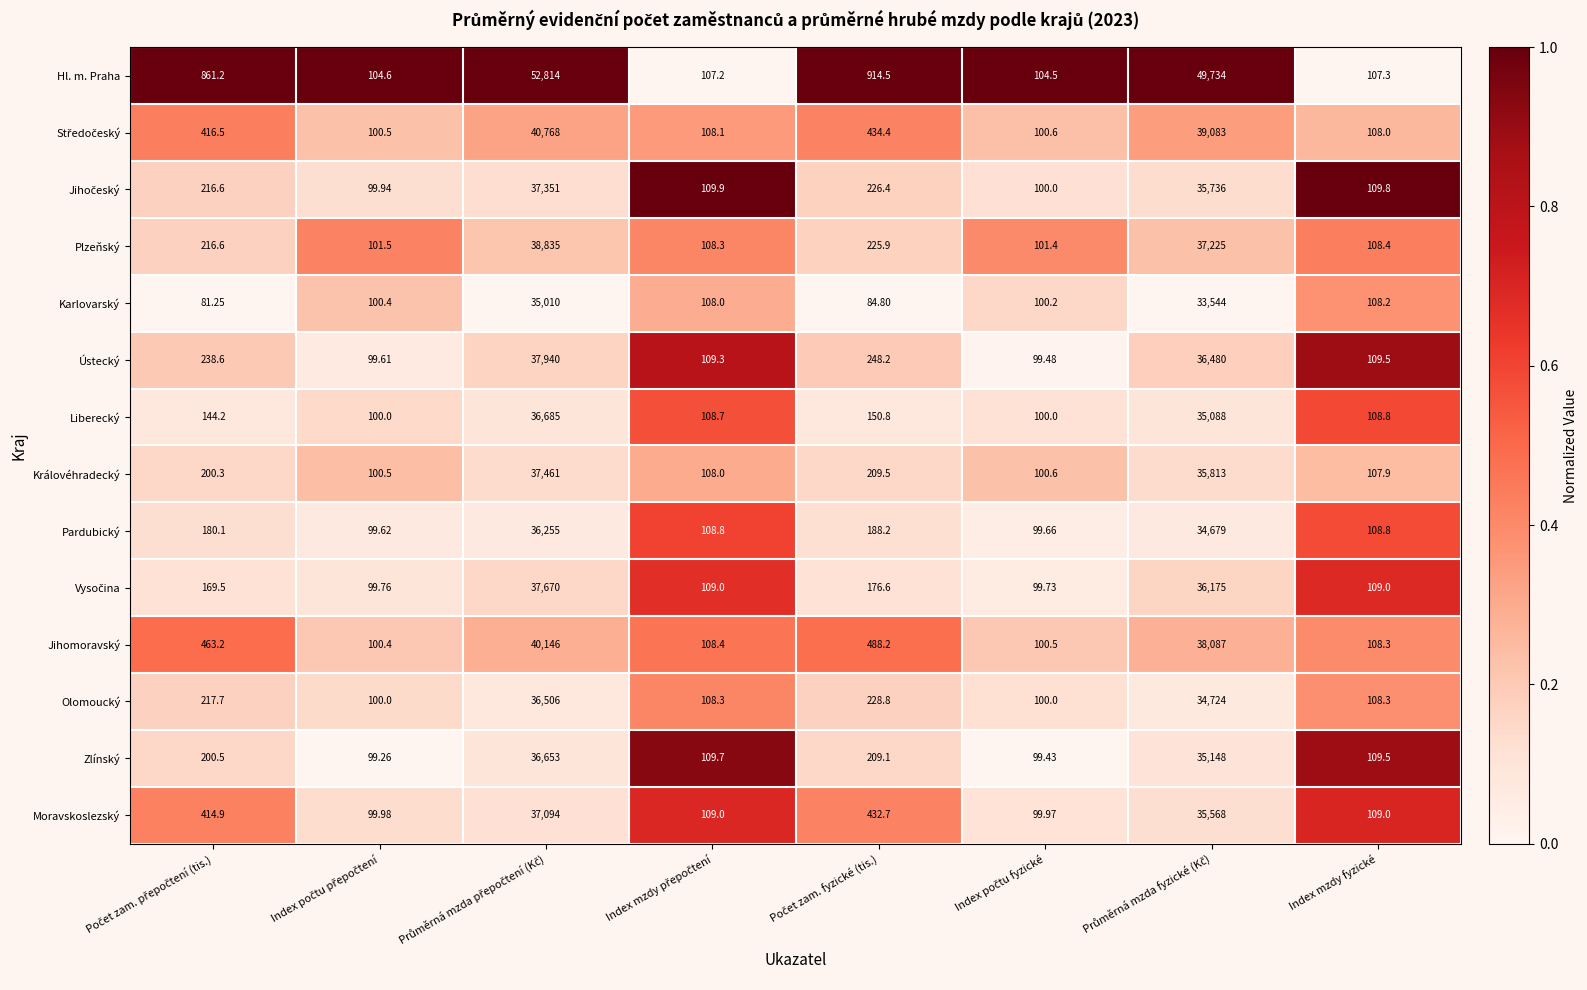

Which series has the largest range (max minus min)?

Hl. m. Praha